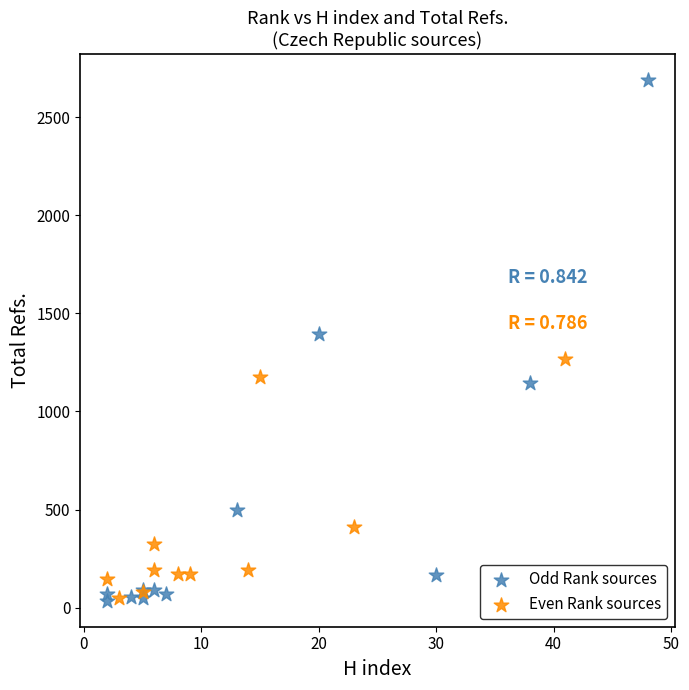

Which series reaches the maximum Y coordinate?

Odd Rank sources